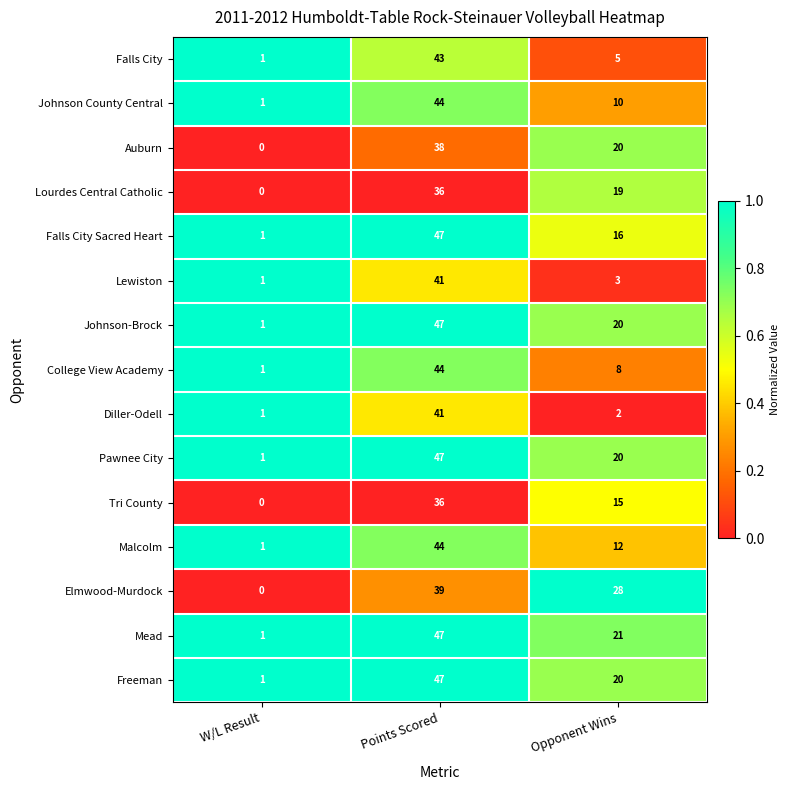

Is it true that Malcolm equals 1 at W/L Result?

True